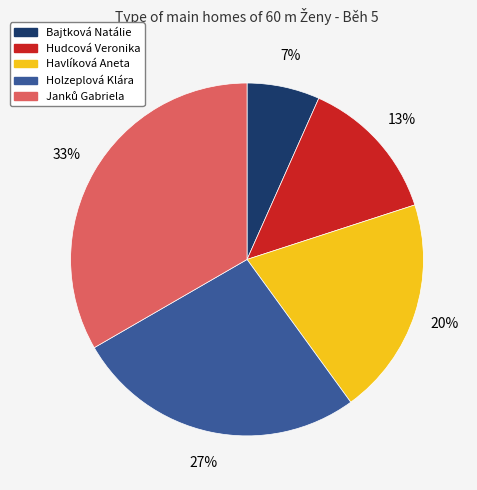

Approximately how many times larger is the value at Bajtková Natálie compared to Hudcová Veronika?

0.5